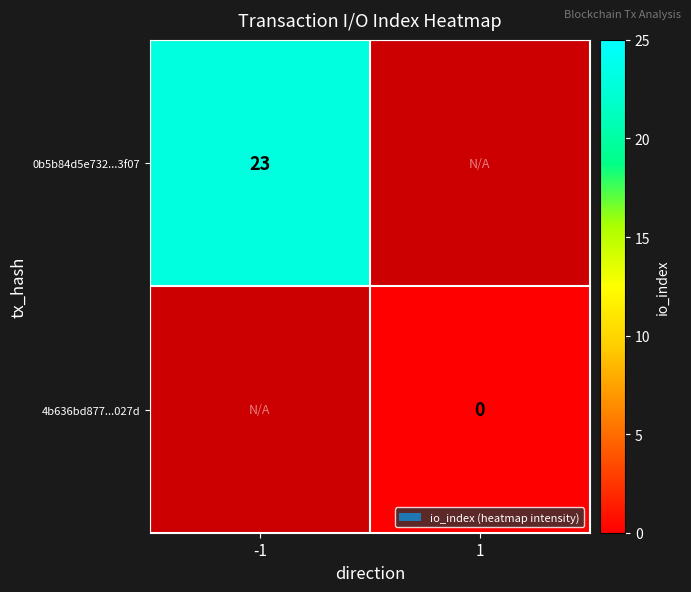

The 0b5b84d5e732...3f07 series shows 16 at -1. True or false?

False